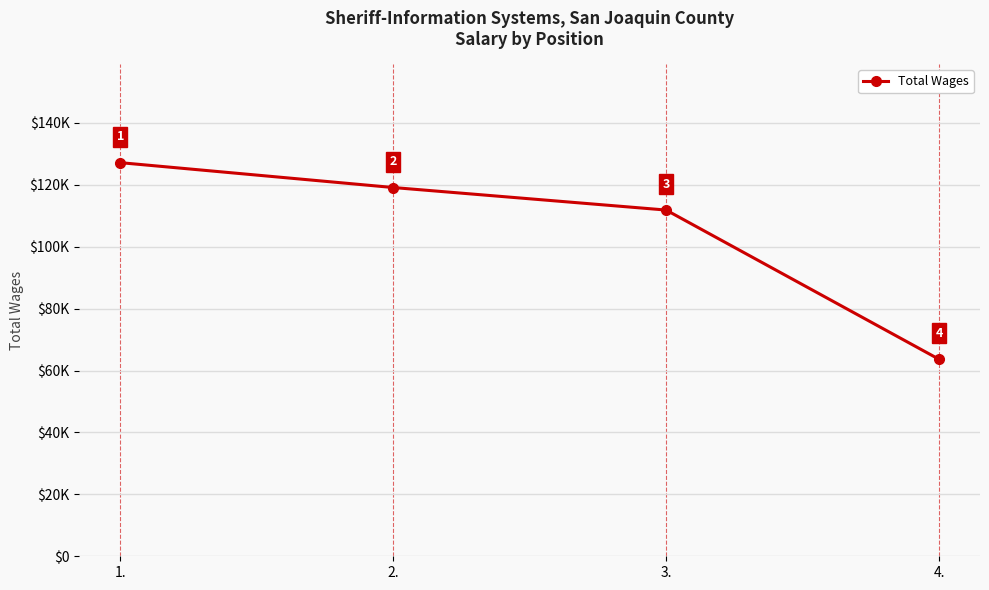

True or false: there are more than 0 points higher than both neighbors.

False